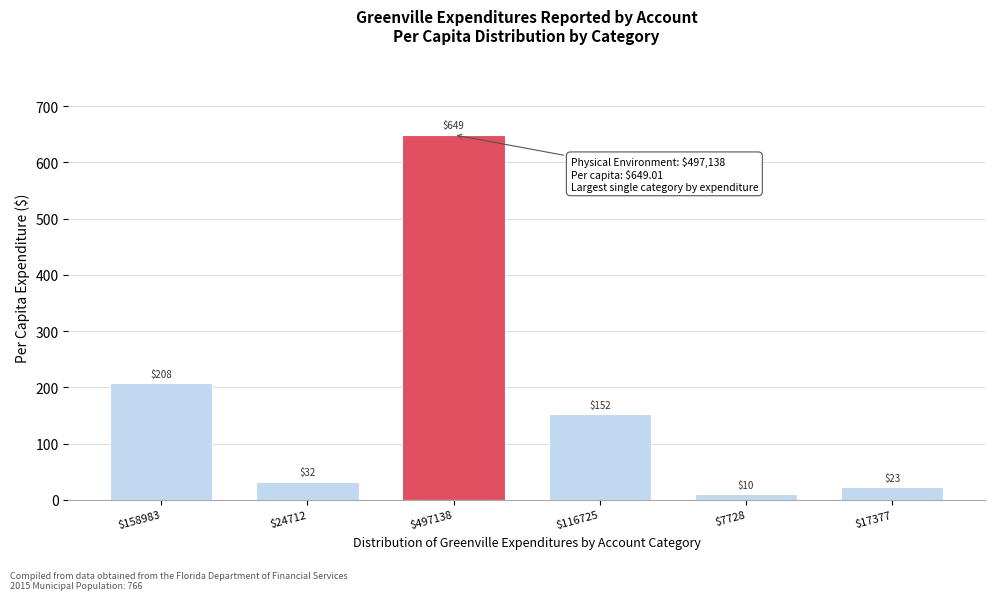

What is the average value?

179.0